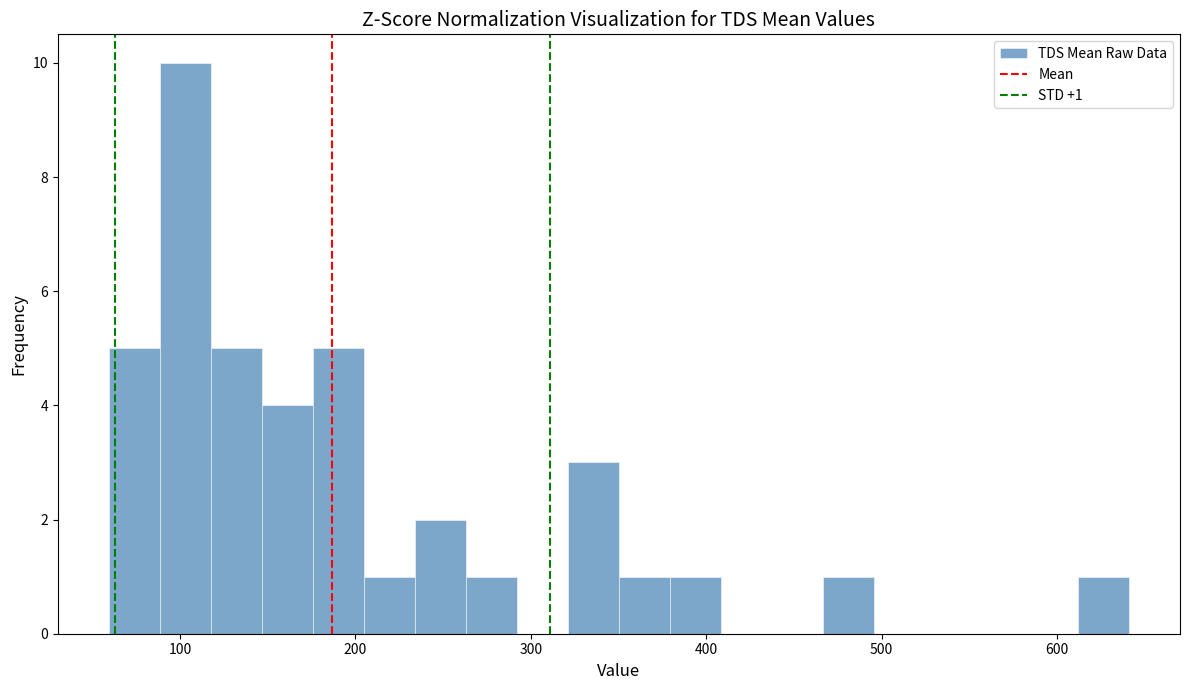

Read against the x-axis, roughly where is the centre of the tallest bar?

100